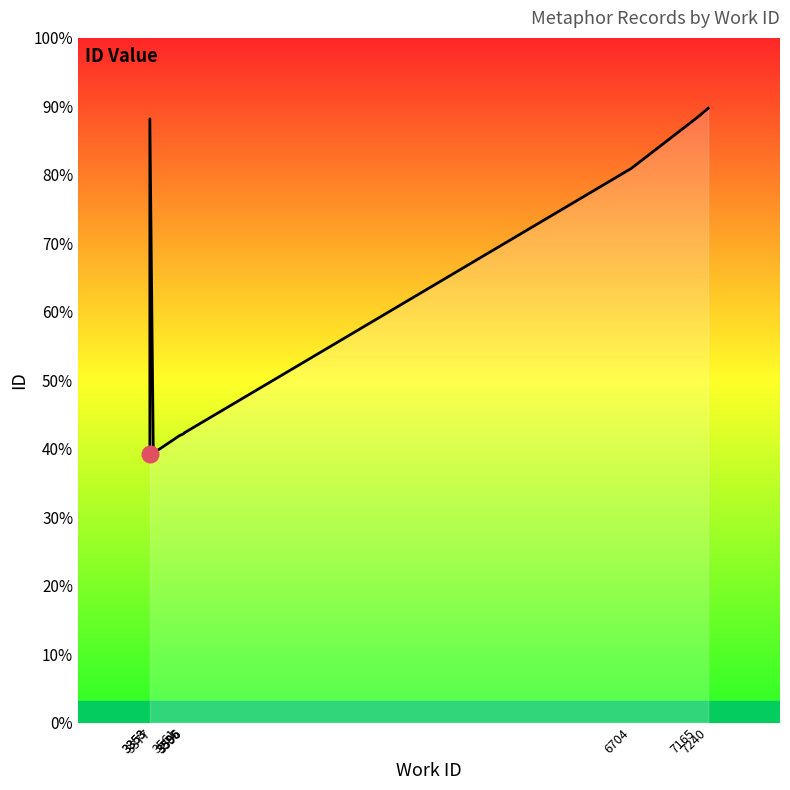

Reading left to right, list all the values displayed in this chart.

3353=8626	3353=19397	3377=8654	3561=9225	3585=9274	3596=9317	3596=9318	6704=17804	7165=19446	7240=19738